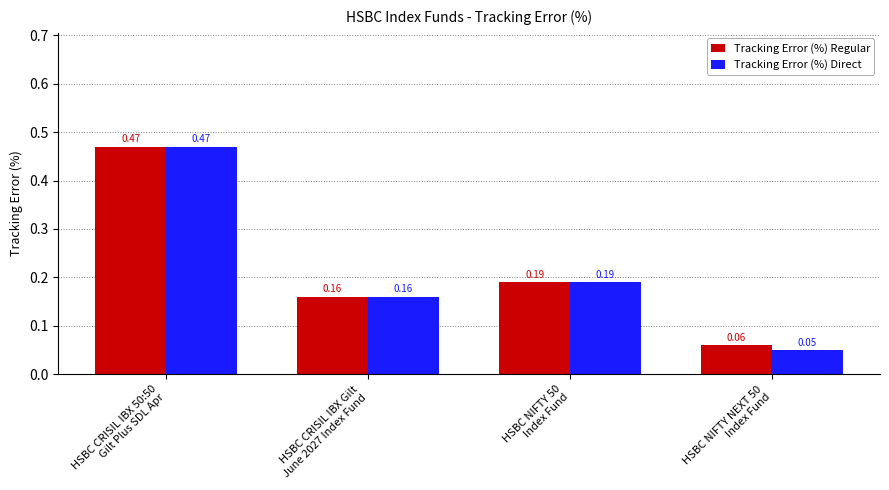

Rank the series by their average value, from lowest to highest.

Tracking Error (%) Direct, Tracking Error (%) Regular